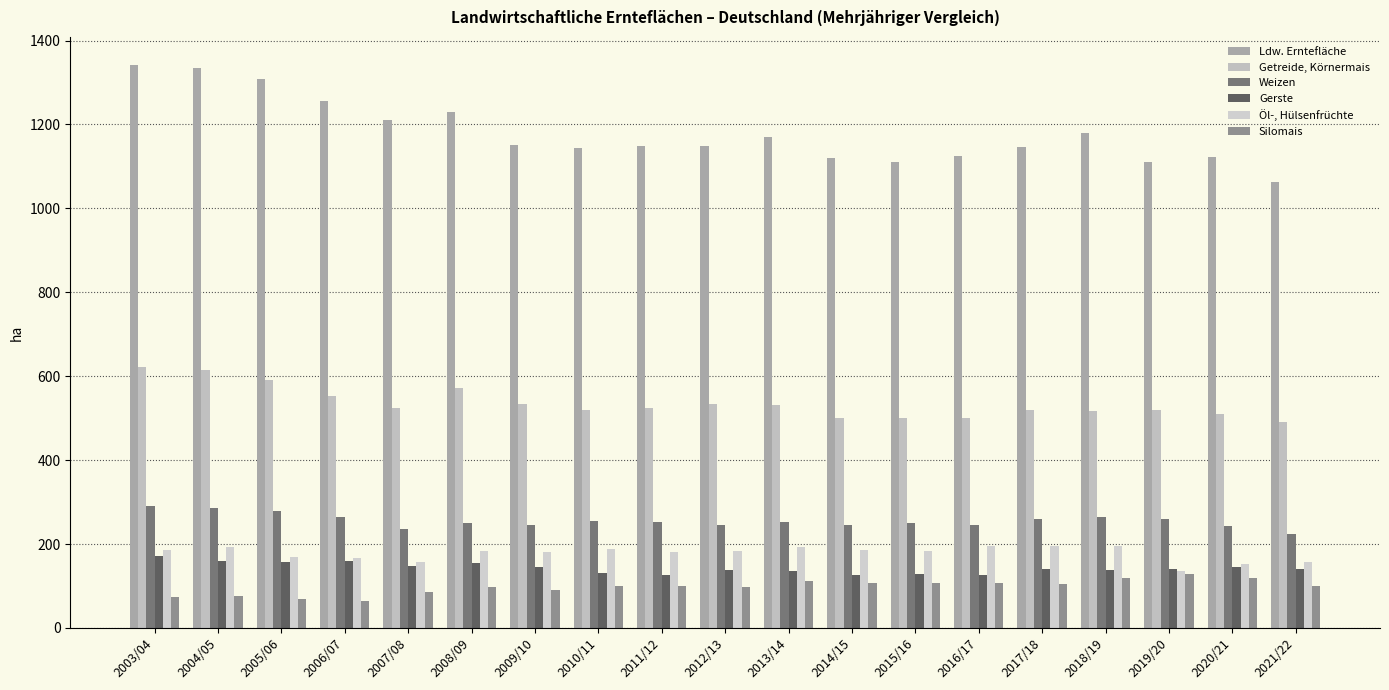

The Silomais series shows 179.5 at 2015/16. True or false?

False